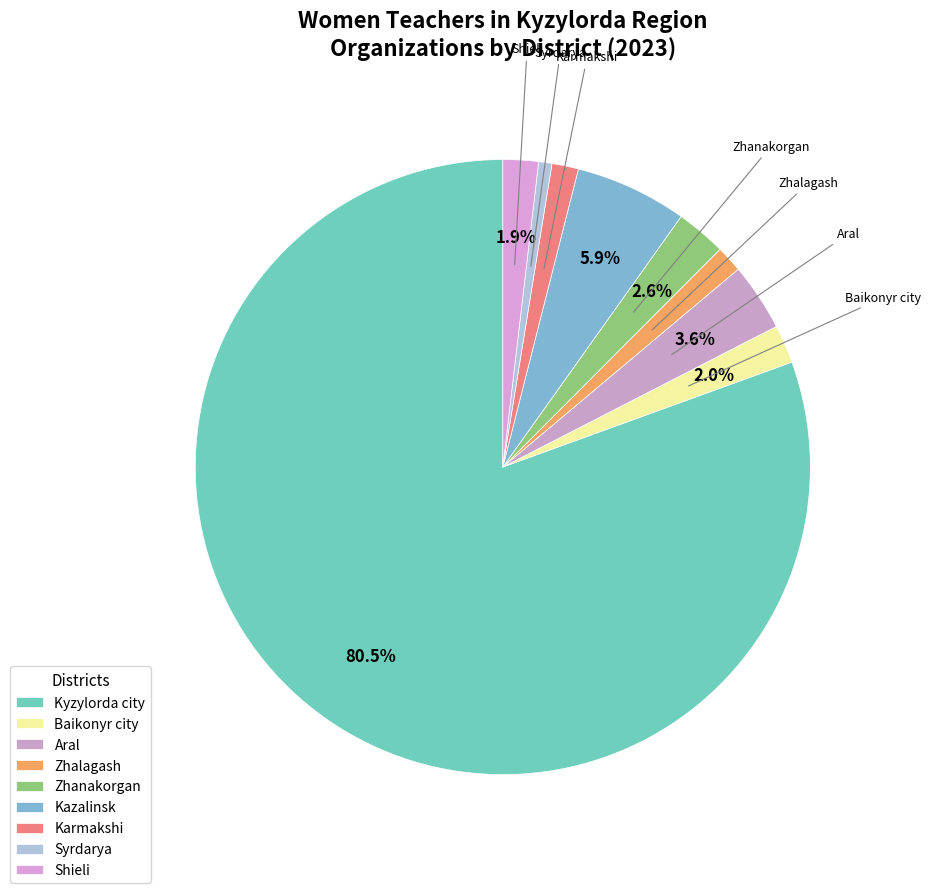

To the nearest percent, what percentage of the pie is Zhanakorgan?

3%